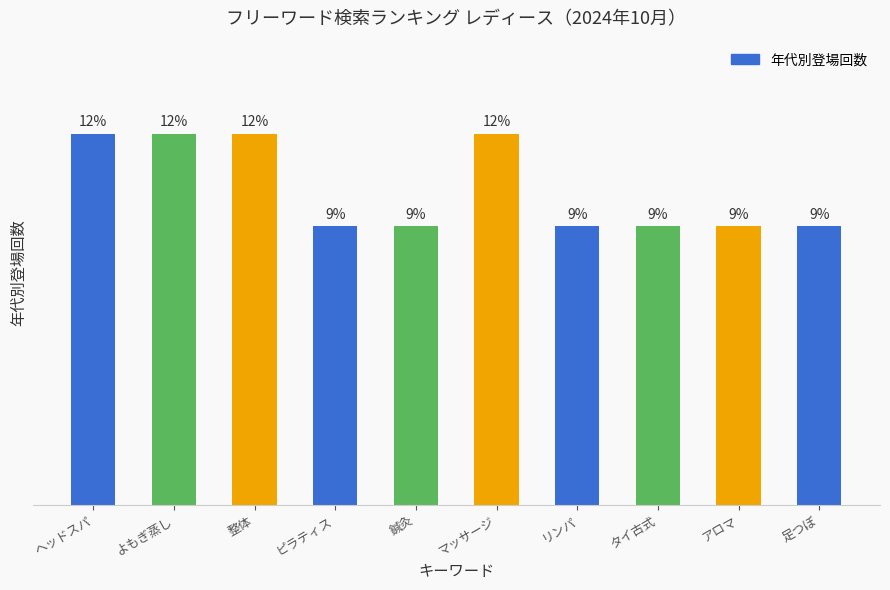

Are the bars horizontal?

No